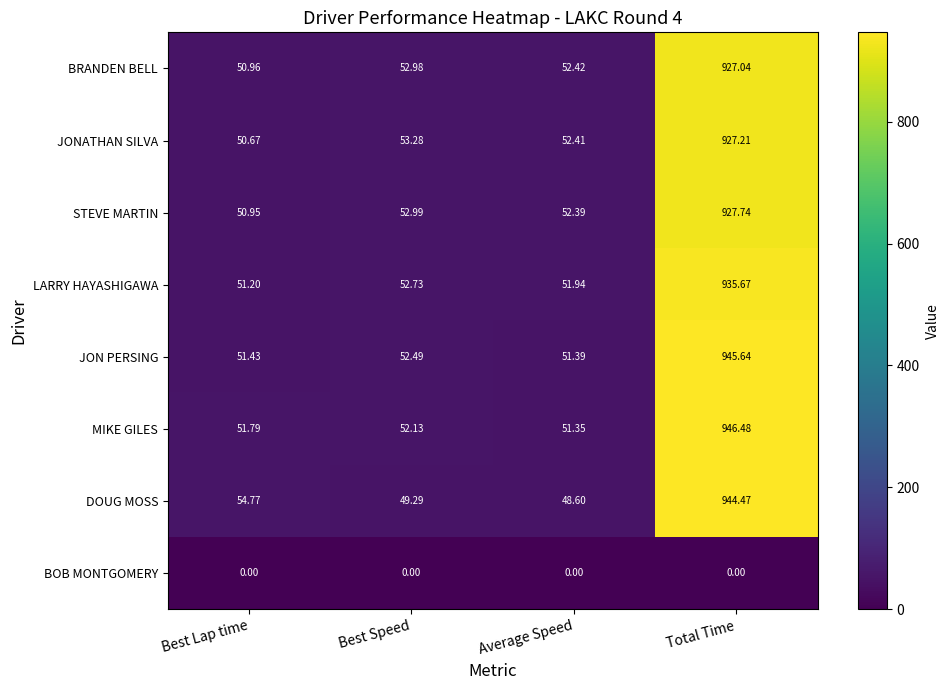

At which label does MIKE GILES first exceed 52?

Best Speed